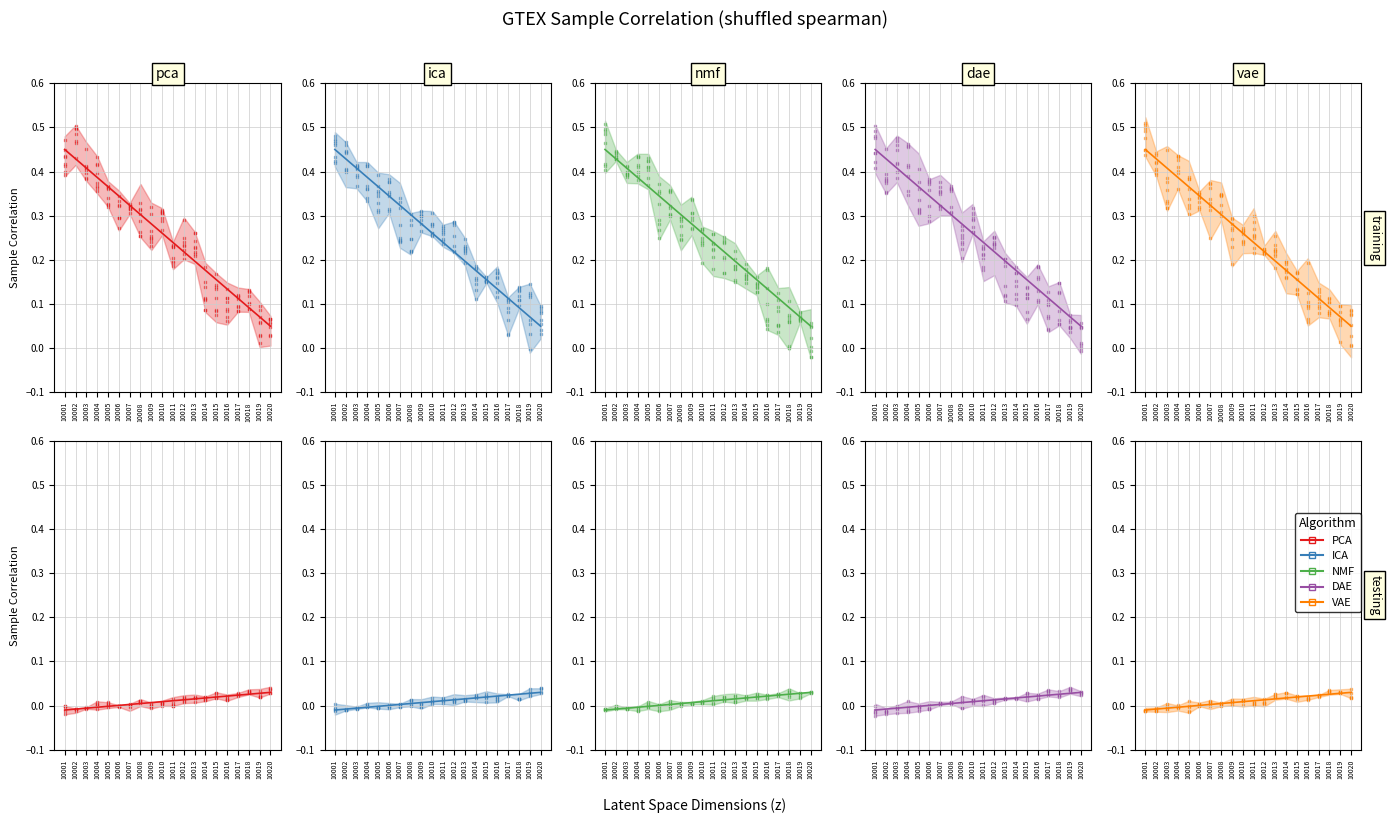

Which series has the largest total across all categories?

PCA